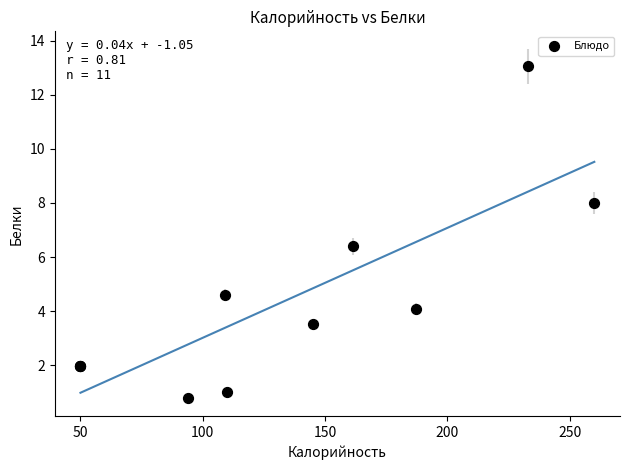

What Y value in the scatter plot is closest to 6?

6.4